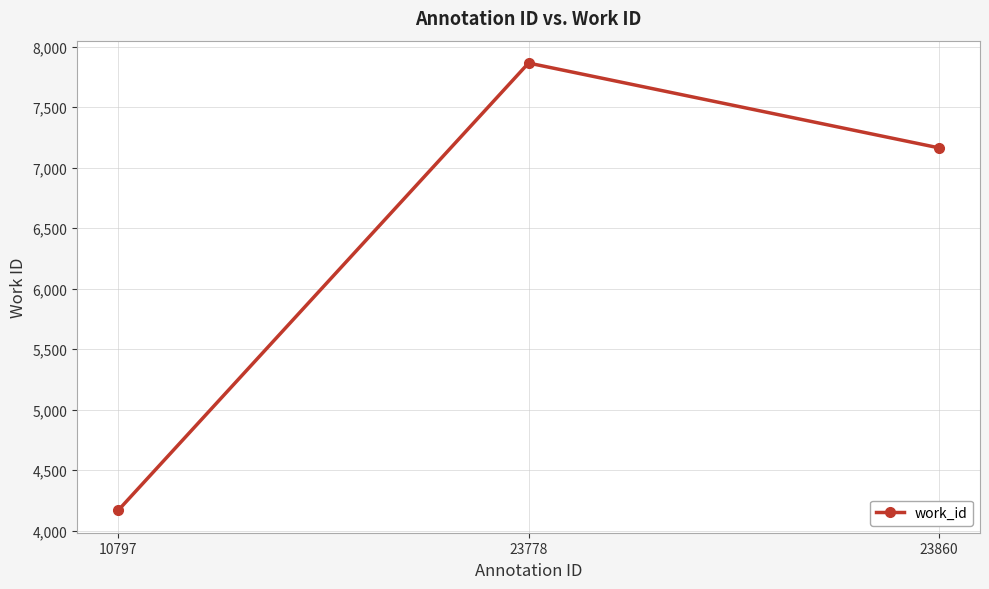

True or false: the data shows 7163 at 23860.

True